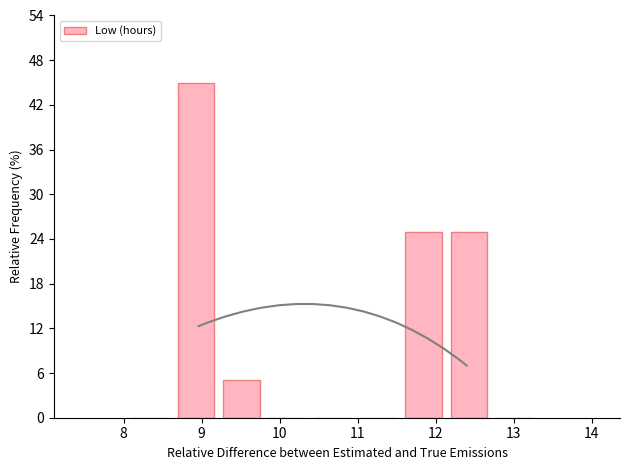

Reading left to right, list every bar in this chart as the range it spans on the x-axis followed by its height. Neither the bar edges nor the heights are printed on the chart, so give them approximately, as read against the axes.

8.1 to 8.7: 0
8.7 to 9.3: 45
9.3 to 9.9: 5
9.9 to 10.4: 0
10.4 to 11.0: 0
11.0 to 11.6: 0
11.6 to 12.2: 25
12.2 to 12.8: 25
12.8 to 13.4: 0